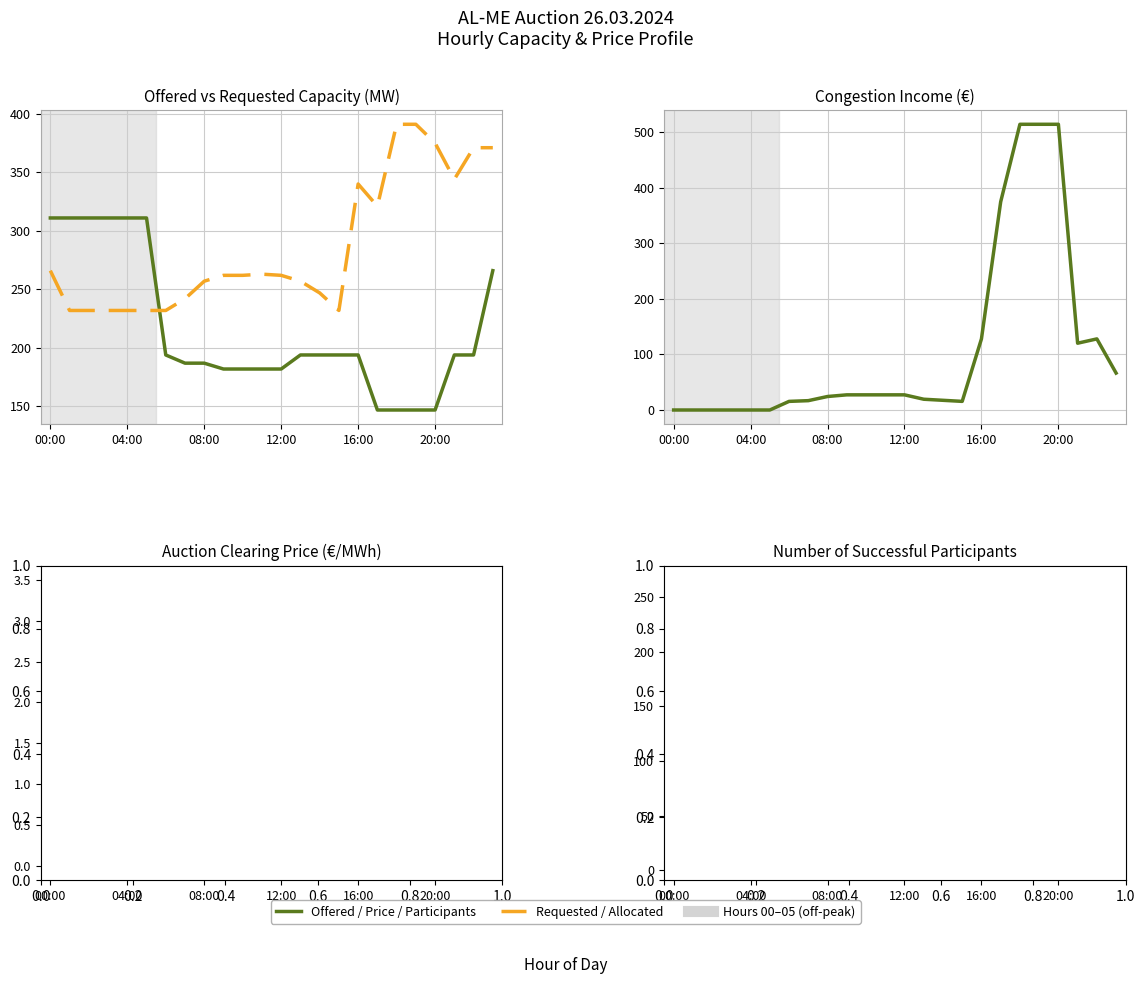

Reading left to right, list all the values displayed in this chart.

Offered Capacity (MW): 311.0	311.0	311.0	311.0	311.0	311.0	194.0	187.0	187.0	182.0	182.0	182.0	182.0	194.0	194.0	194.0	194.0	147.0	147.0	147.0	147.0	194.0	194.0	266.0
Total Requested Capacity (MW): 266.0	232.0	232.0	232.0	232.0	232.0	232.0	242.0	257.0	262.0	262.0	263.0	262.0	257.0	247.0	232.0	340.0	321.0	391.0	391.0	375.0	344.0	371.0	371.0
Congestion Income (EUR): 0.0	0.0	0.0	0.0	0.0	0.0	15.5	16.8	24.3	27.3	27.3	27.3	27.3	19.4	17.5	15.5	128.0	374.9	514.5	514.5	514.5	120.3	128.0	66.5
Auction Clearing Price (EUR/MWh): 0.0	0.0	0.0	0.0	0.0	0.0	0.1	0.1	0.1	0.1	0.1	0.1	0.1	0.1	0.1	0.1	0.7	2.5	3.5	3.5	3.5	0.6	0.7	0.2
Number of Successful Participants: 8.0	6.0	6.0	6.0	6.0	6.0	5.0	5.0	5.0	6.0	6.0	7.0	6.0	5.0	6.0	5.0	5.0	4.0	5.0	5.0	4.0	4.0	4.0	5.0
Total Allocated Capacity (MW): 266.0	232.0	232.0	232.0	232.0	232.0	194.0	187.0	187.0	182.0	182.0	182.0	182.0	194.0	194.0	194.0	194.0	147.0	147.0	147.0	147.0	194.0	194.0	266.0